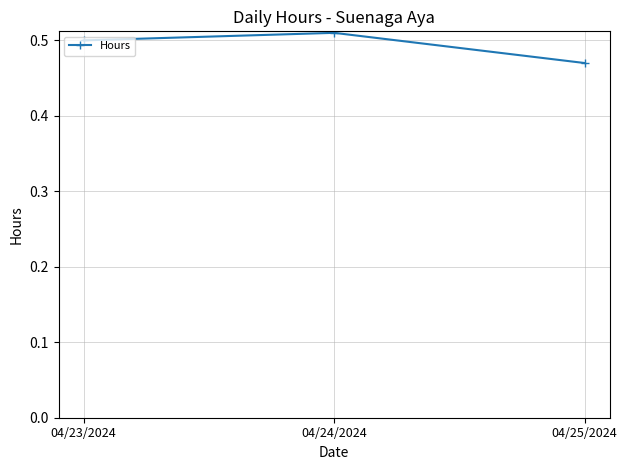

At which category does the chart reach its peak across all series?

04/24/2024